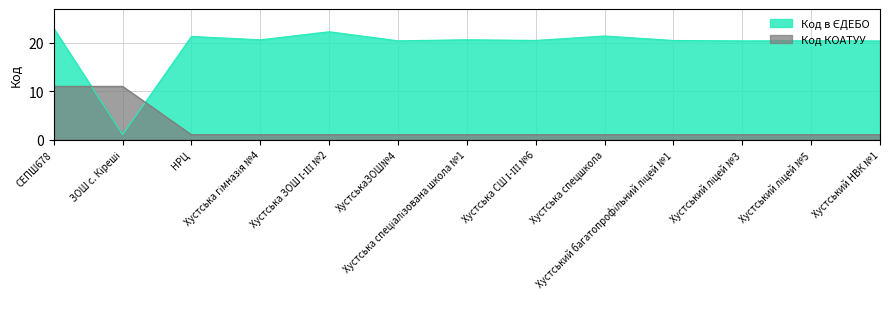

What is the label of the 12th point from the right?

ЗОШ с. Кіреші